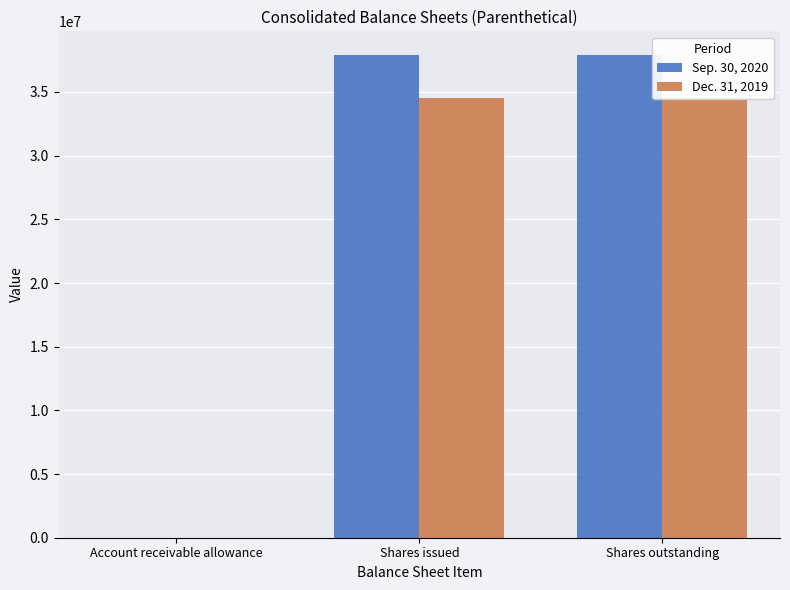

What is the sum of the Dec. 31, 2019 values at Account receivable allowance and Shares outstanding?

34494998